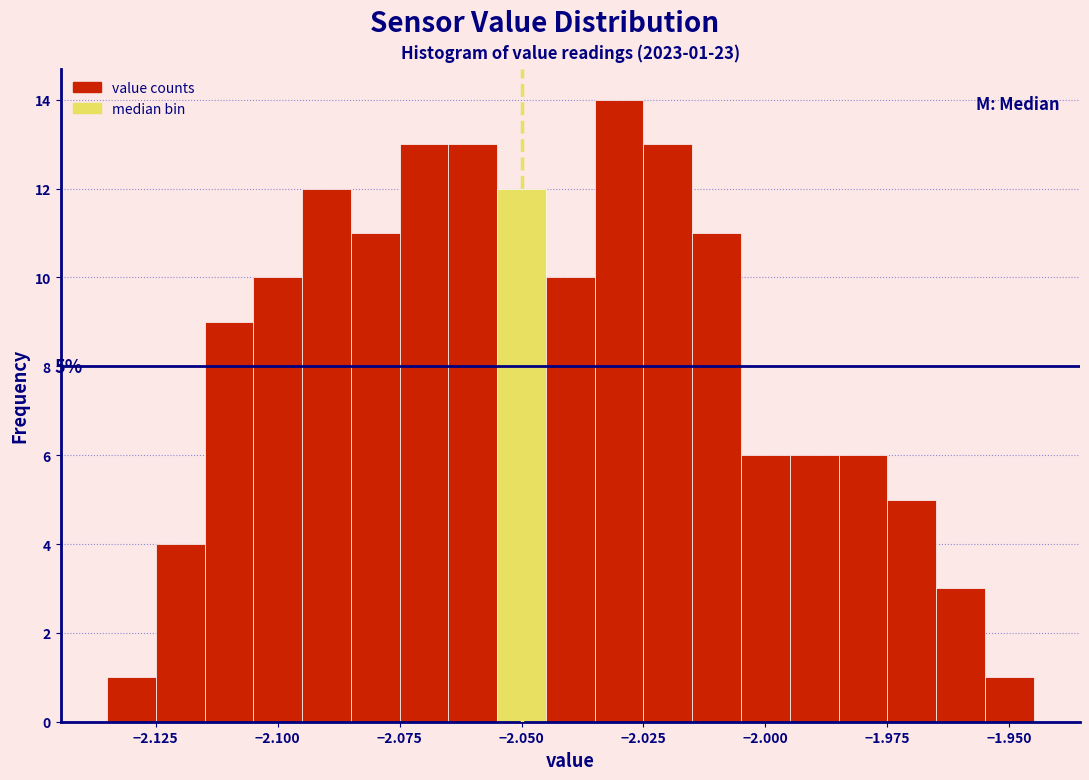

Read against the x-axis, roughly where is the centre of the tallest bar?

-2.030